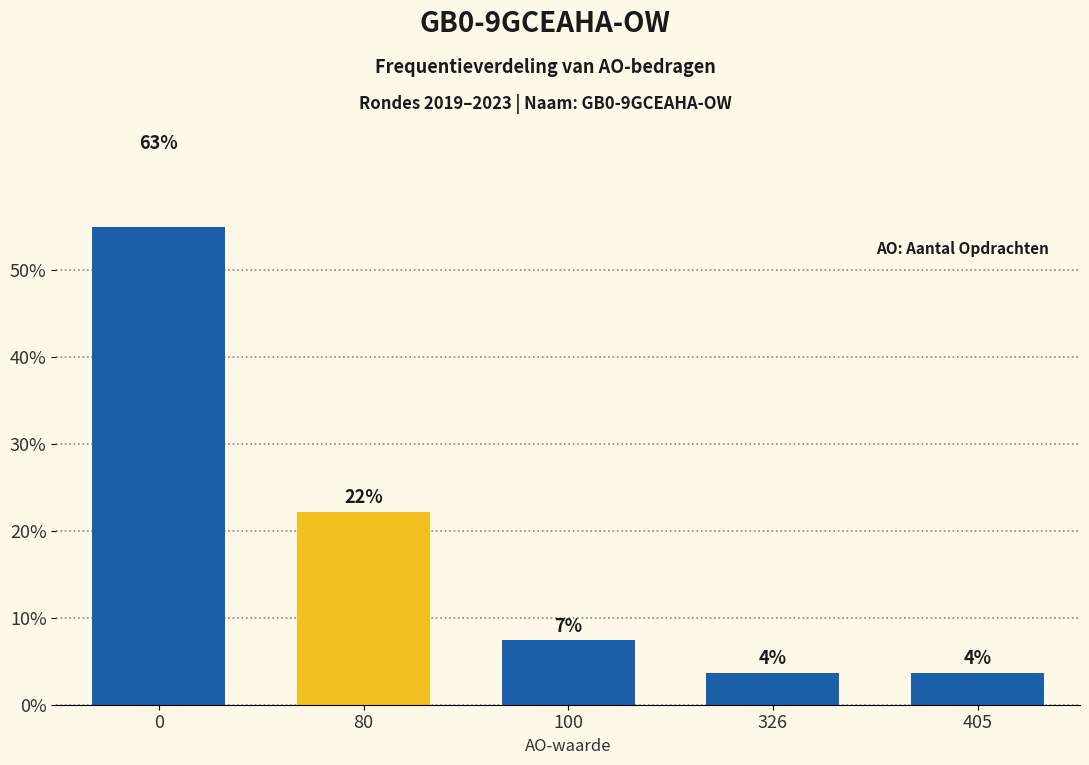

Rank the categories by value from highest to lowest.

0, 80, 100, 326, 405